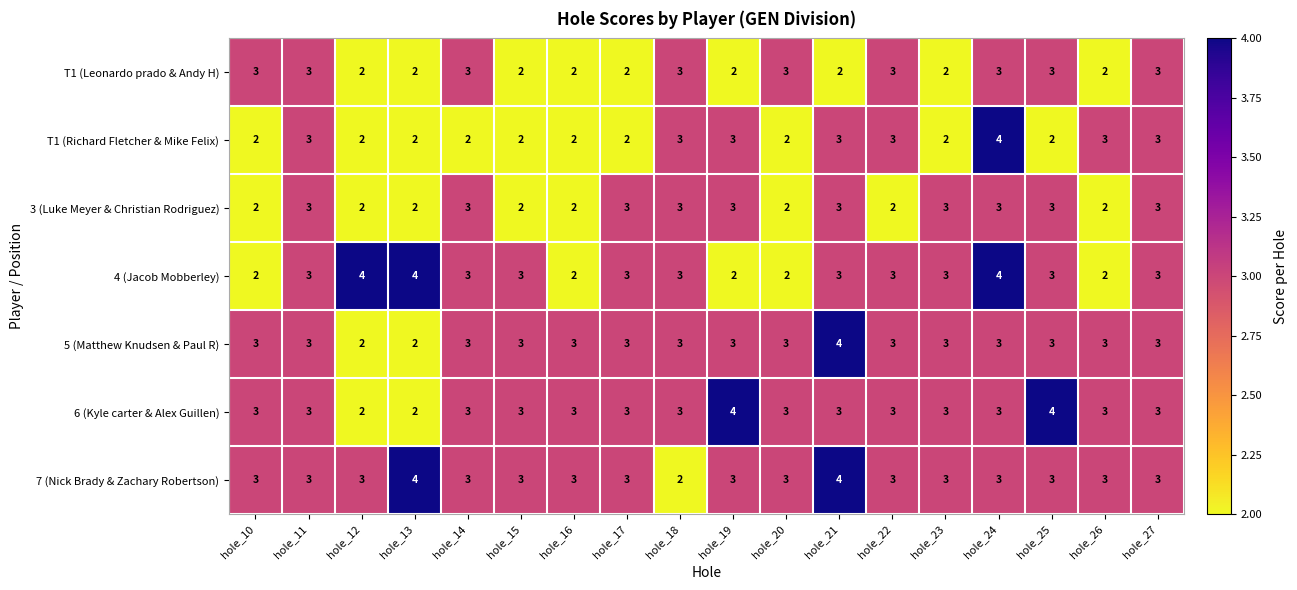

At which category is the sum across all series the highest?

hole_24